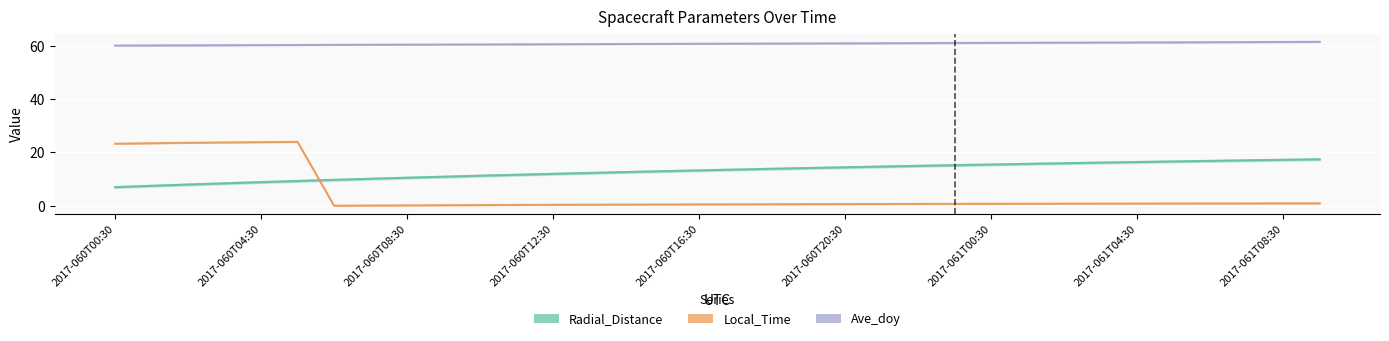

Is the value of Radial_Distance at 2017-060T12:30 greater than the value of Ave_doy at 28?

No